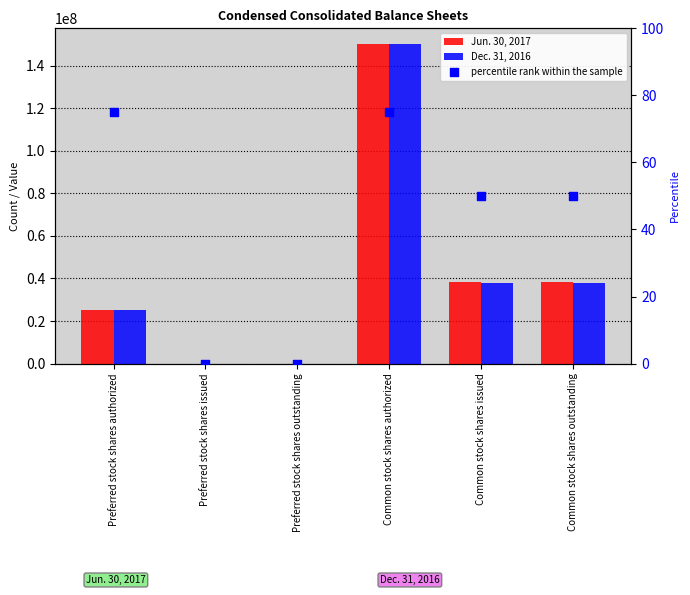

Which series has the largest total across all categories?

Jun. 30, 2017